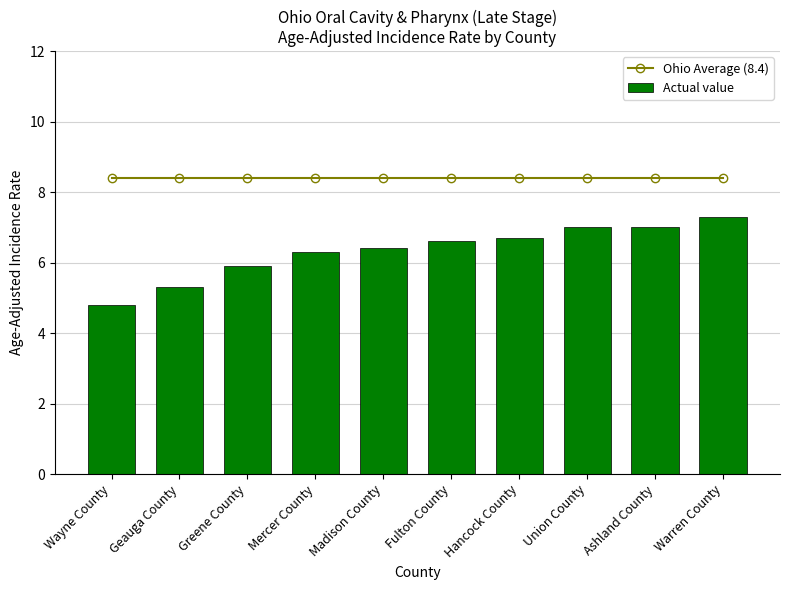

Reading left to right, list all the values displayed in this chart.

Ohio Average (8.4): Wayne County=8.4	Geauga County=8.4	Greene County=8.4	Mercer County=8.4	Madison County=8.4	Fulton County=8.4	Hancock County=8.4	Union County=8.4	Ashland County=8.4	Warren County=8.4
Actual value: Wayne County=4.8	Geauga County=5.3	Greene County=5.9	Mercer County=6.3	Madison County=6.4	Fulton County=6.6	Hancock County=6.7	Union County=7.0	Ashland County=7.0	Warren County=7.3